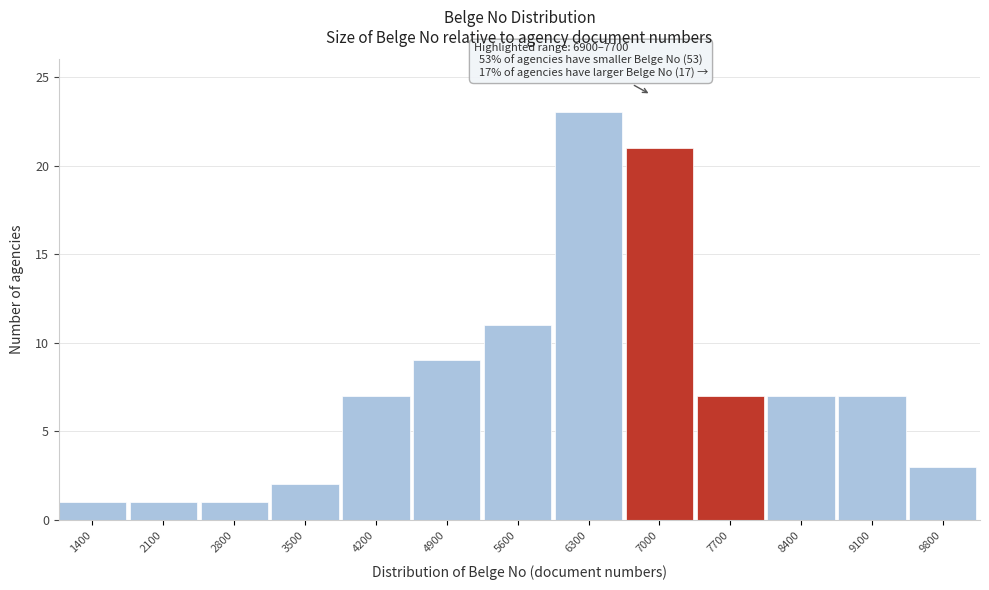

Reading left to right, list all the values displayed in this chart.

1	1	1	2	7	9	11	23	21	7	7	7	3